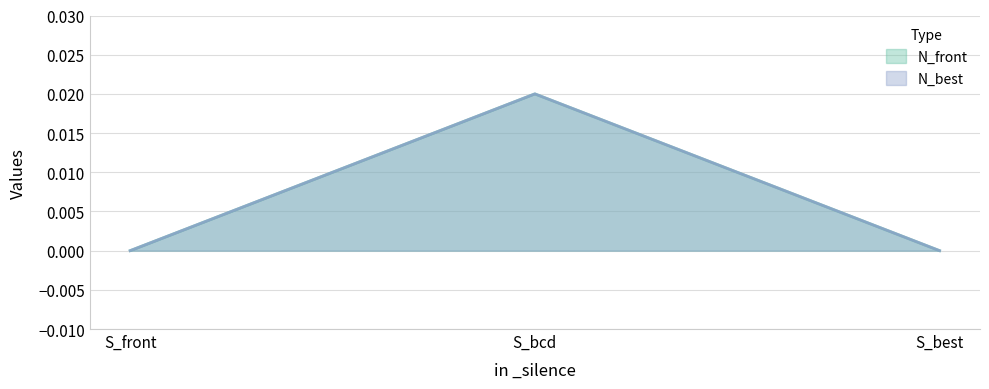

What are all the series names shown in the legend?

N_front, N_best